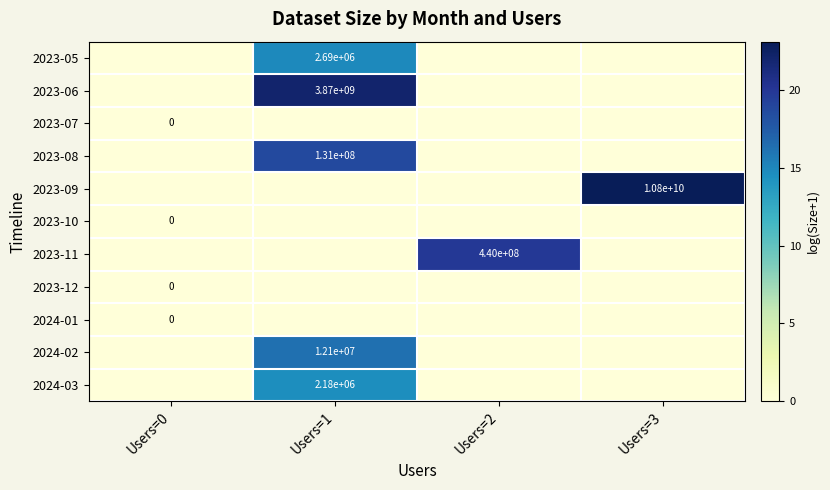

The 2023-06 series shows 5418724290 at Users=1. True or false?

False